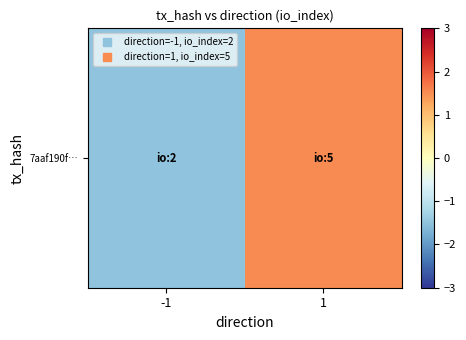

What is the change in value from -1 to 1?

+3.0